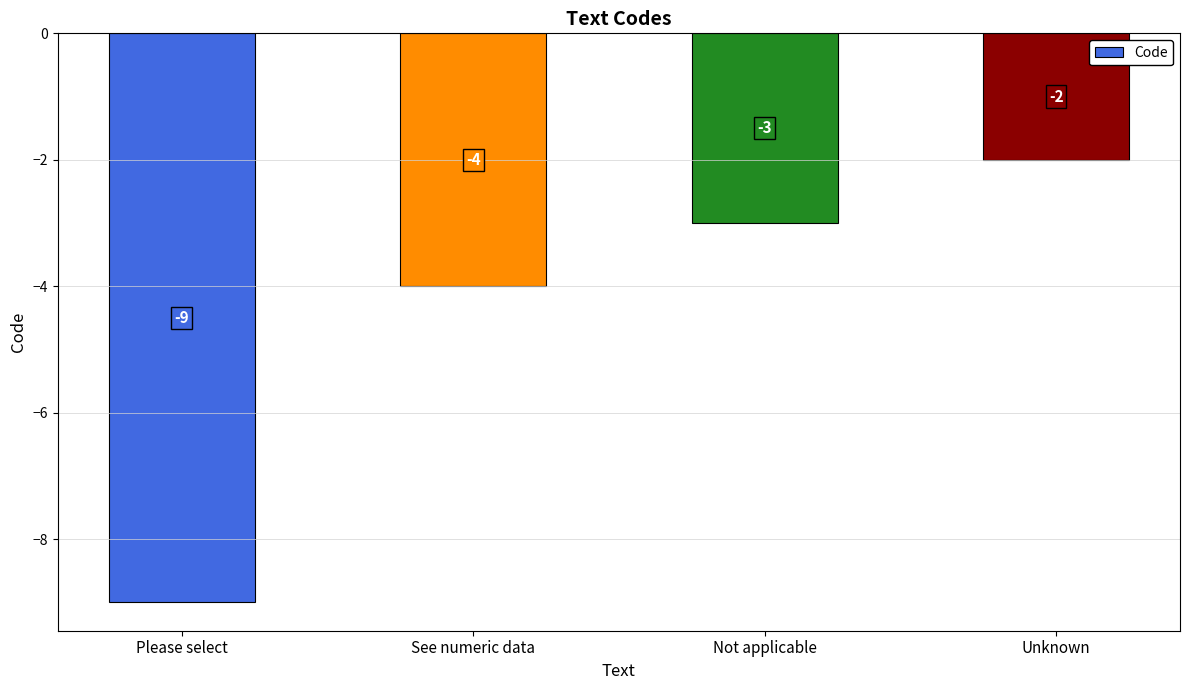

What is the change in value from See numeric data to Unknown?

+2